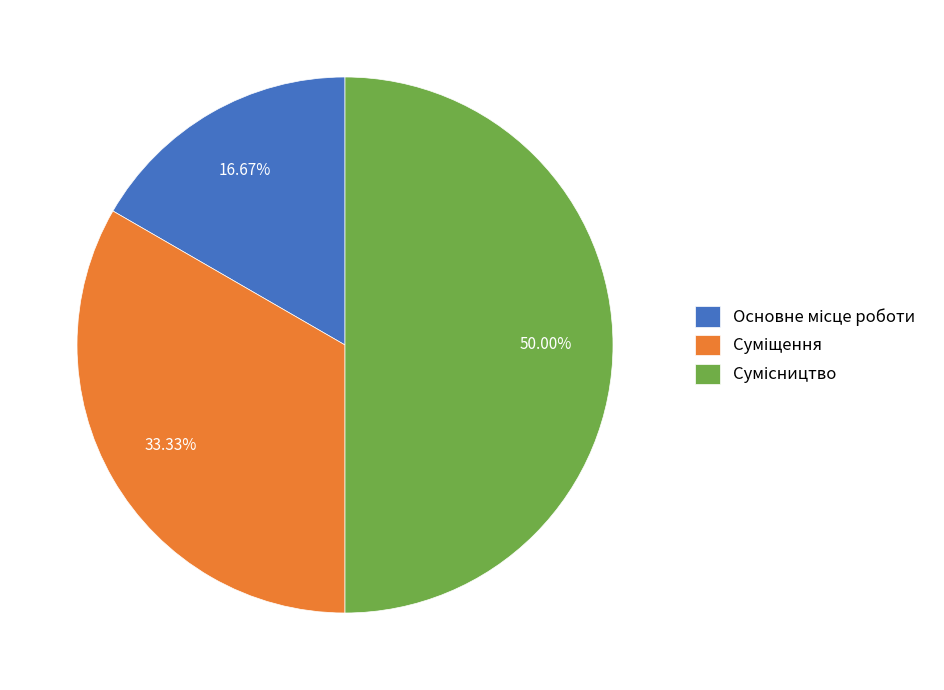

What percentage is the Сумісництво slice, to the nearest percent?

50%